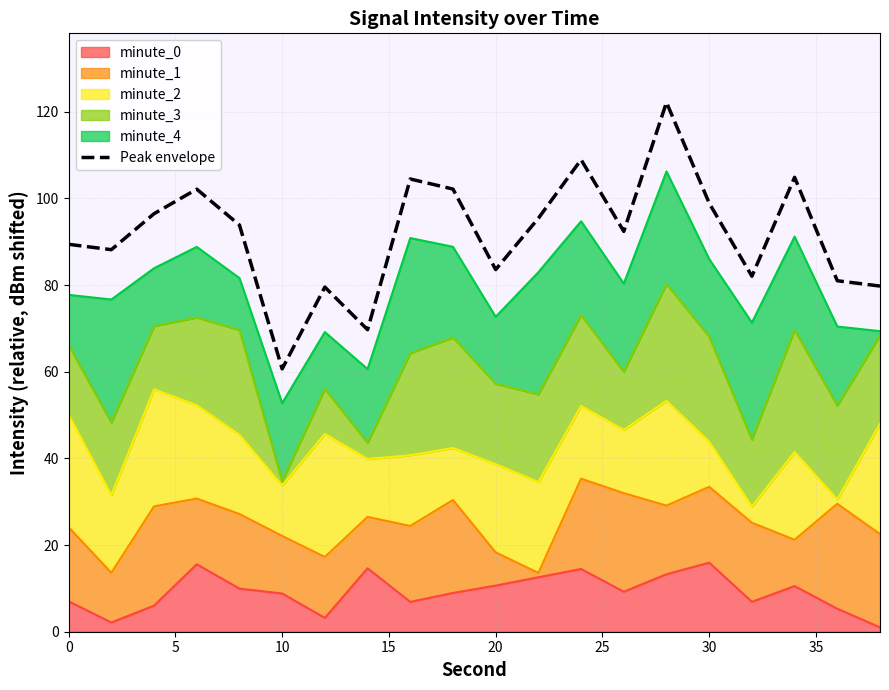

What is the difference between the maximum and minimum values?

61.5